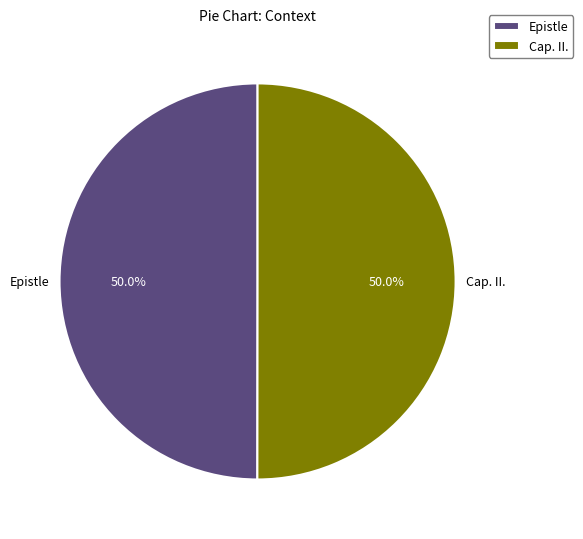

Approximately how many times larger is the value at Epistle compared to Cap. II.?

1.0